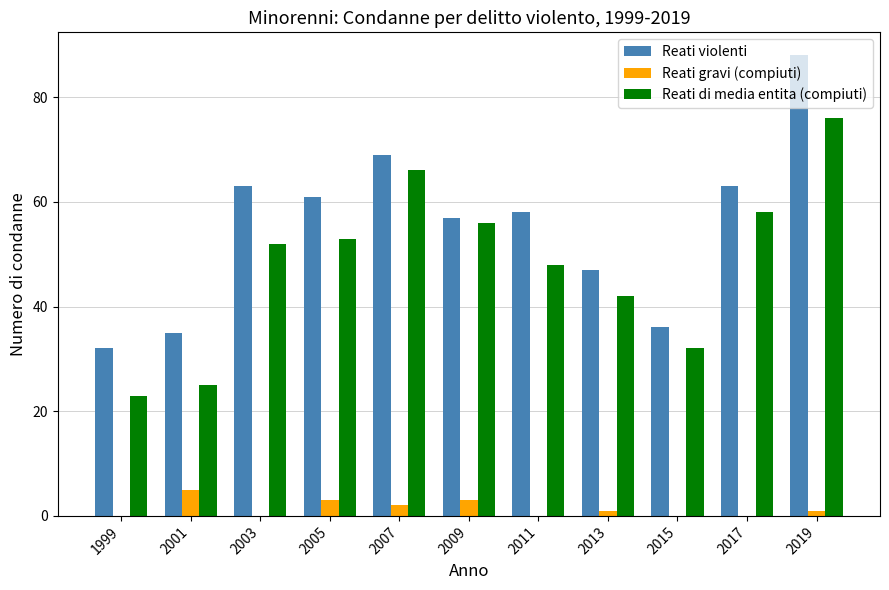

What is the total value across all series at 2003?

115